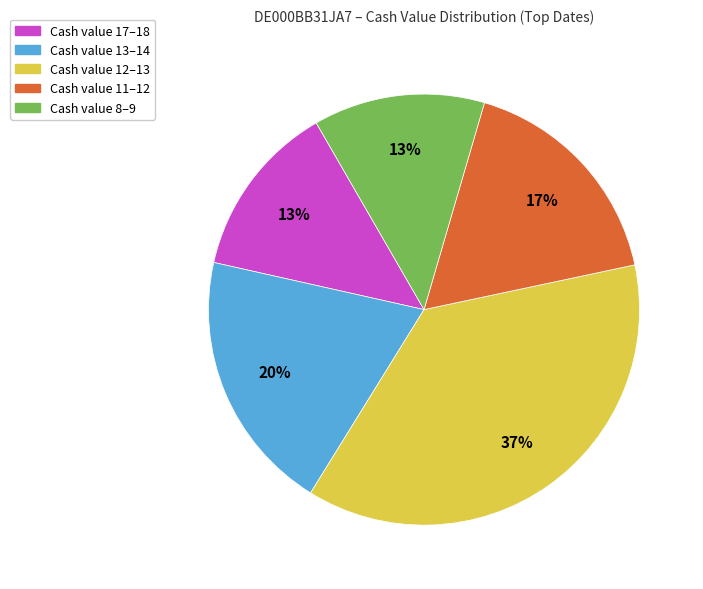

To the nearest percent, what is the average slice percentage?

20%